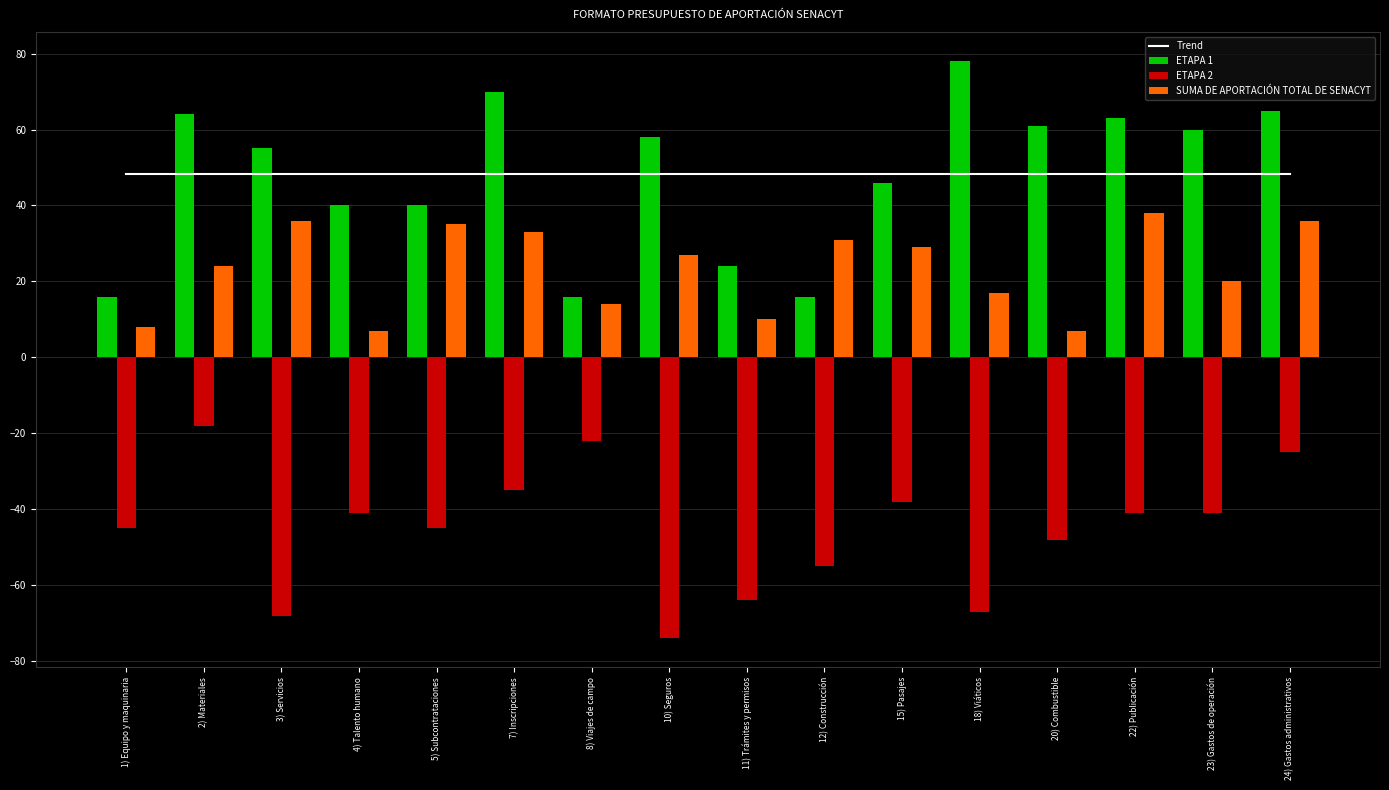

Reading left to right, list all the values displayed in this chart.

Trend: 1) Equipo y maquinaria=48.2	2) Materiales=48.2	3) Servicios=48.2	4) Talento humano=48.2	5) Subcontrataciones=48.2	7) Inscripciones=48.2	8) Viajes de campo=48.2	10) Seguros=48.2	11) Trámites y permisos=48.2	12) Construcción=48.2	15) Pasajes=48.2	18) Viáticos=48.2	20) Combustible=48.2	22) Publicación=48.2	23) Gastos de operación=48.2	24) Gastos administrativos=48.2
ETAPA 1: 1) Equipo y maquinaria=16.0	2) Materiales=64.0	3) Servicios=55.0	4) Talento humano=40.0	5) Subcontrataciones=40.0	7) Inscripciones=70.0	8) Viajes de campo=16.0	10) Seguros=58.0	11) Trámites y permisos=24.0	12) Construcción=16.0	15) Pasajes=46.0	18) Viáticos=78.0	20) Combustible=61.0	22) Publicación=63.0	23) Gastos de operación=60.0	24) Gastos administrativos=65.0
ETAPA 2: 1) Equipo y maquinaria=-45.0	2) Materiales=-18.0	3) Servicios=-68.0	4) Talento humano=-41.0	5) Subcontrataciones=-45.0	7) Inscripciones=-35.0	8) Viajes de campo=-22.0	10) Seguros=-74.0	11) Trámites y permisos=-64.0	12) Construcción=-55.0	15) Pasajes=-38.0	18) Viáticos=-67.0	20) Combustible=-48.0	22) Publicación=-41.0	23) Gastos de operación=-41.0	24) Gastos administrativos=-25.0
SUMA DE APORTACIÓN TOTAL DE SENACYT: 1) Equipo y maquinaria=8.0	2) Materiales=24.0	3) Servicios=36.0	4) Talento humano=7.0	5) Subcontrataciones=35.0	7) Inscripciones=33.0	8) Viajes de campo=14.0	10) Seguros=27.0	11) Trámites y permisos=10.0	12) Construcción=31.0	15) Pasajes=29.0	18) Viáticos=17.0	20) Combustible=7.0	22) Publicación=38.0	23) Gastos de operación=20.0	24) Gastos administrativos=36.0